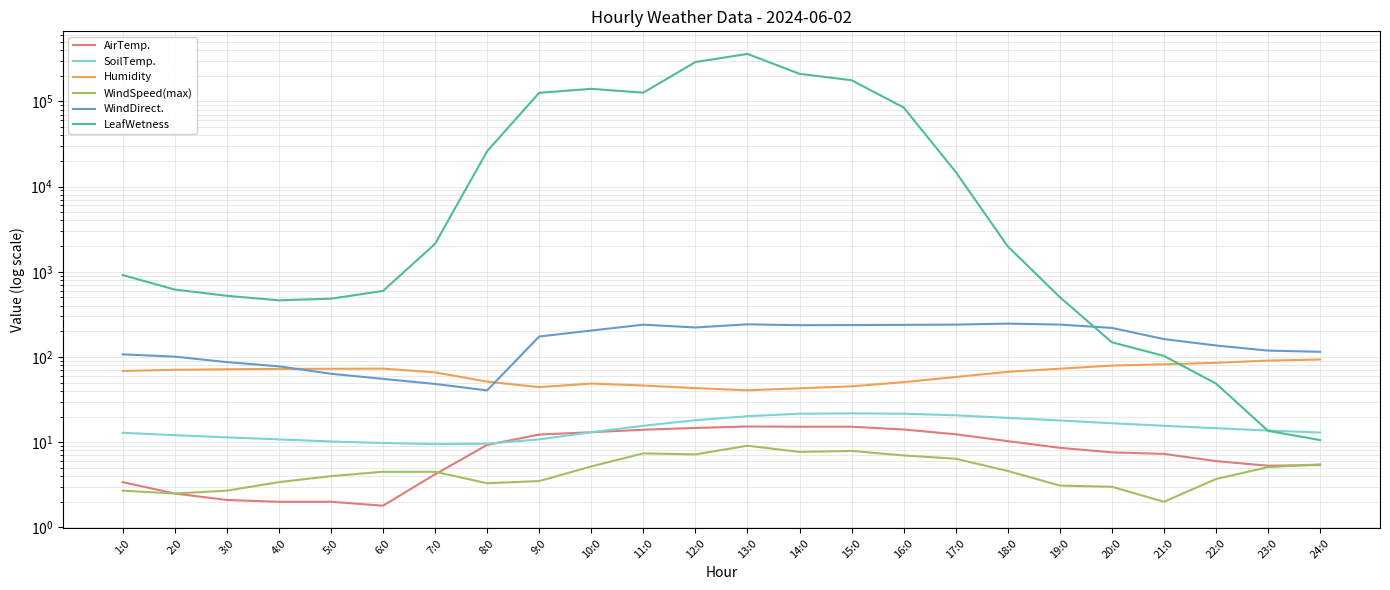

Between 19:0 and 20:0, which is larger?

19:0